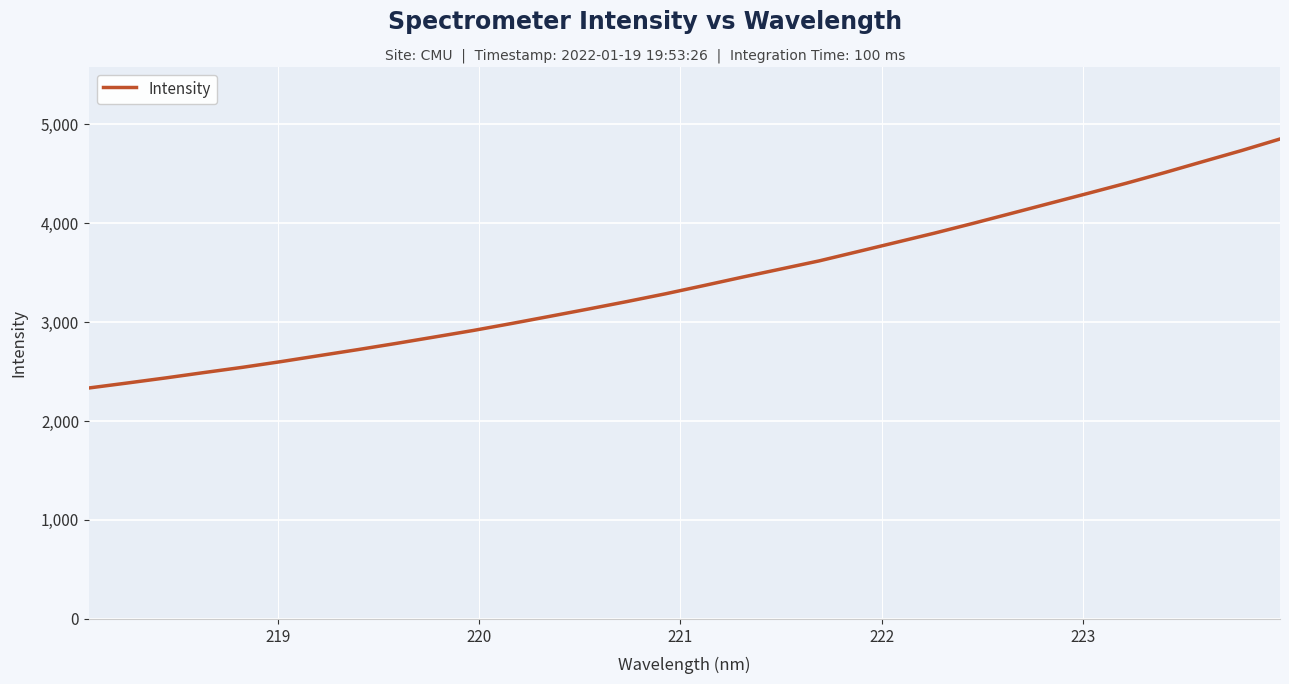

What is the smallest value displayed?

2333.2